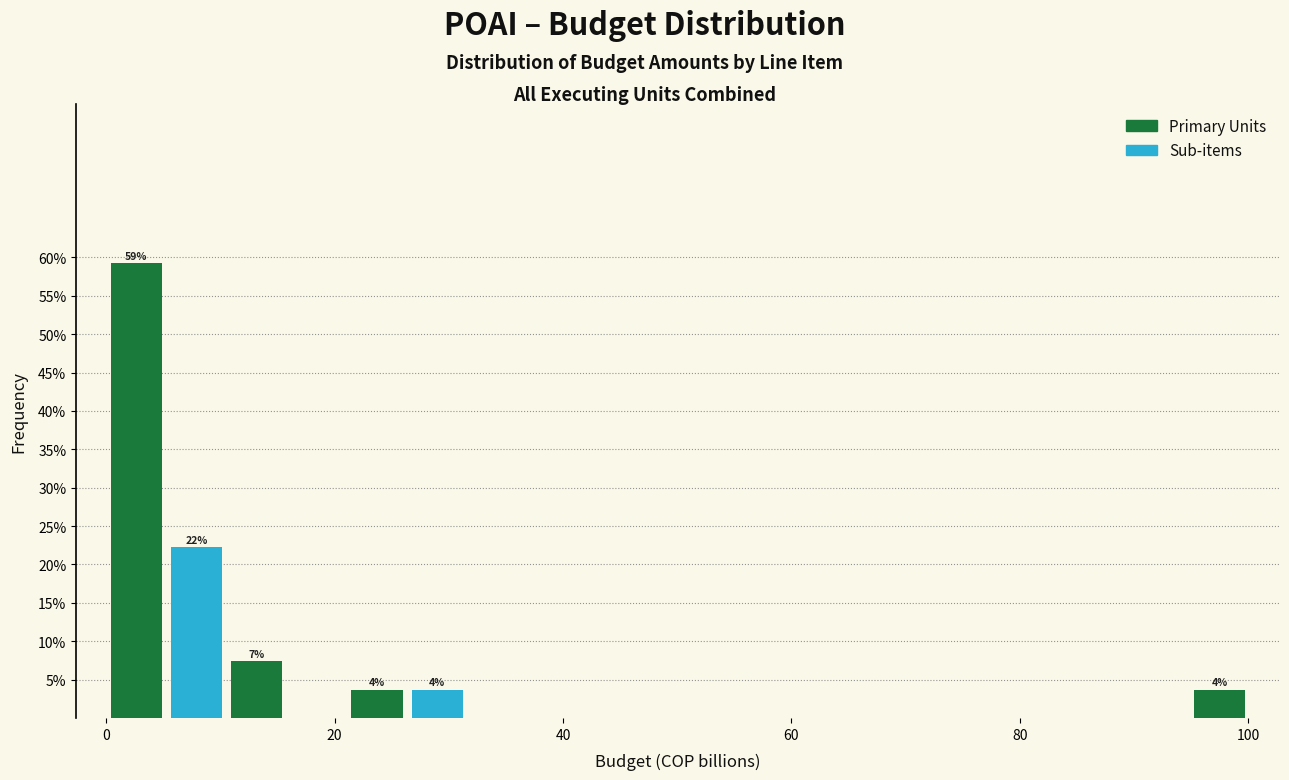

Around what value on the x-axis is the tallest bar? Give the approximate position of its centre, as read against the axis.

2